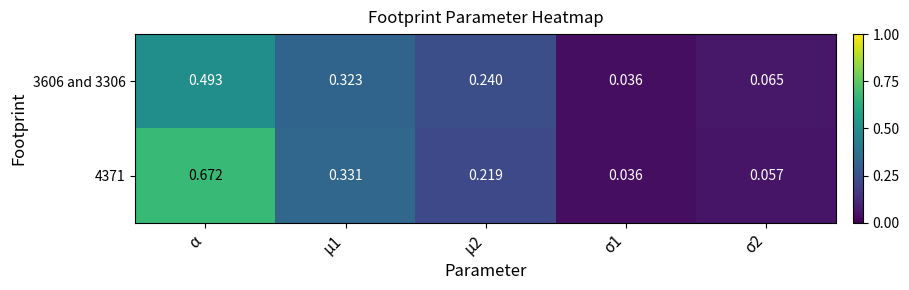

At which category does the chart reach its peak across all series?

α